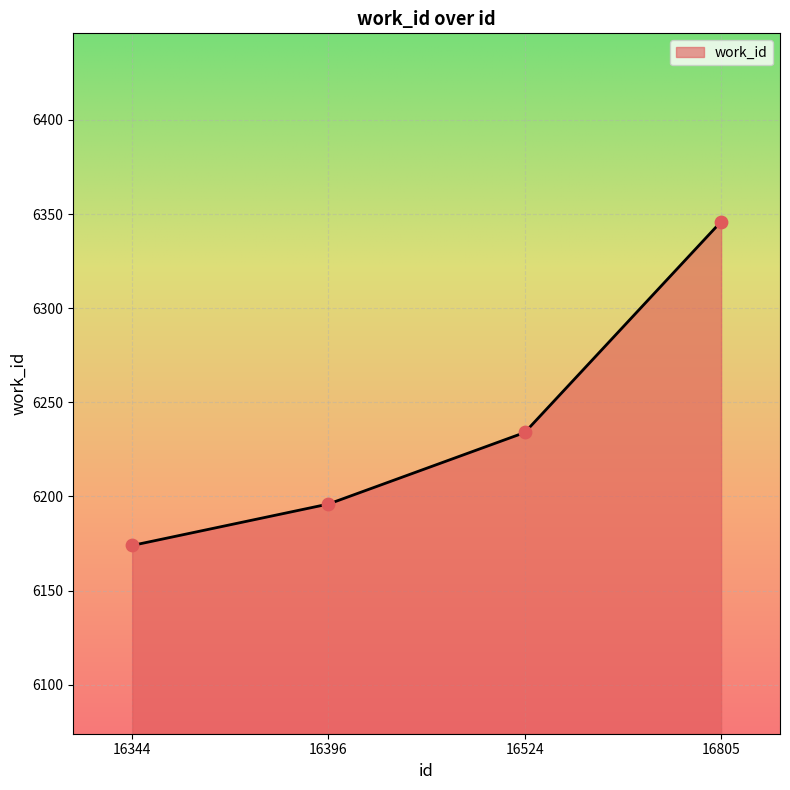

What is the ratio of the value at 16805 to the value at 16344?

1.0